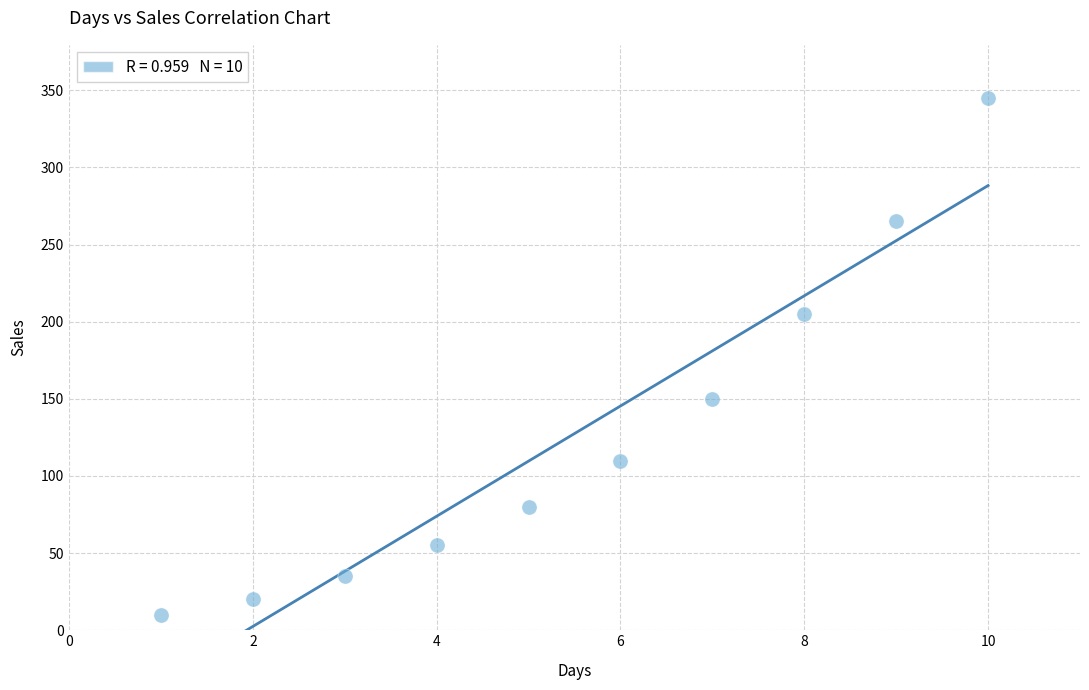

What is the range of Y values (max minus min)?

335